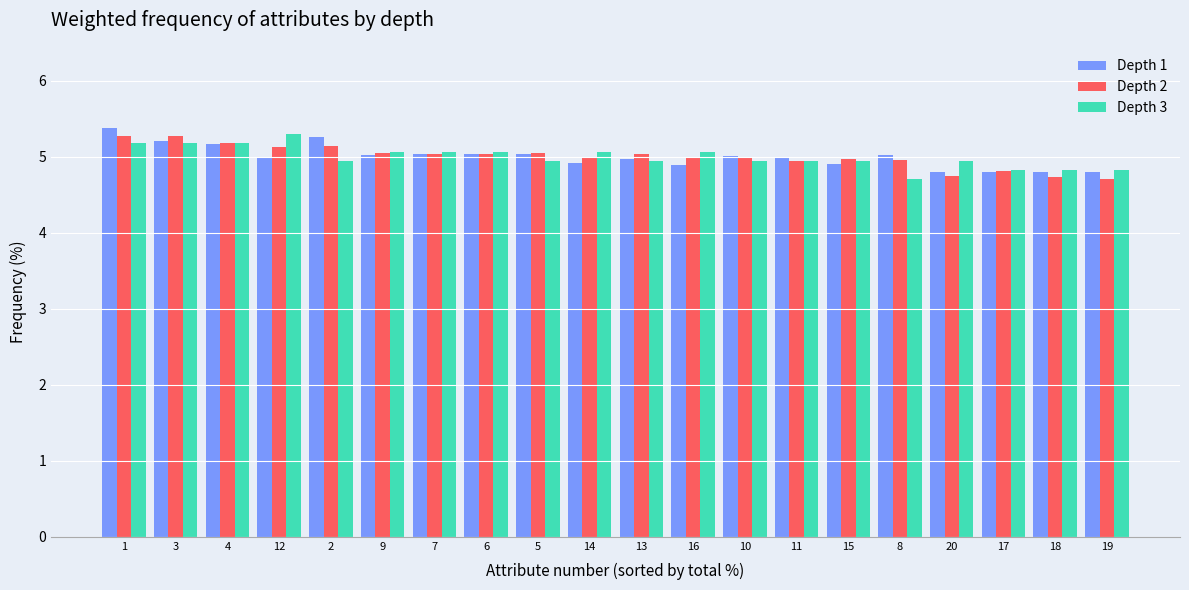

What is the maximum value shown in the chart?

5.4